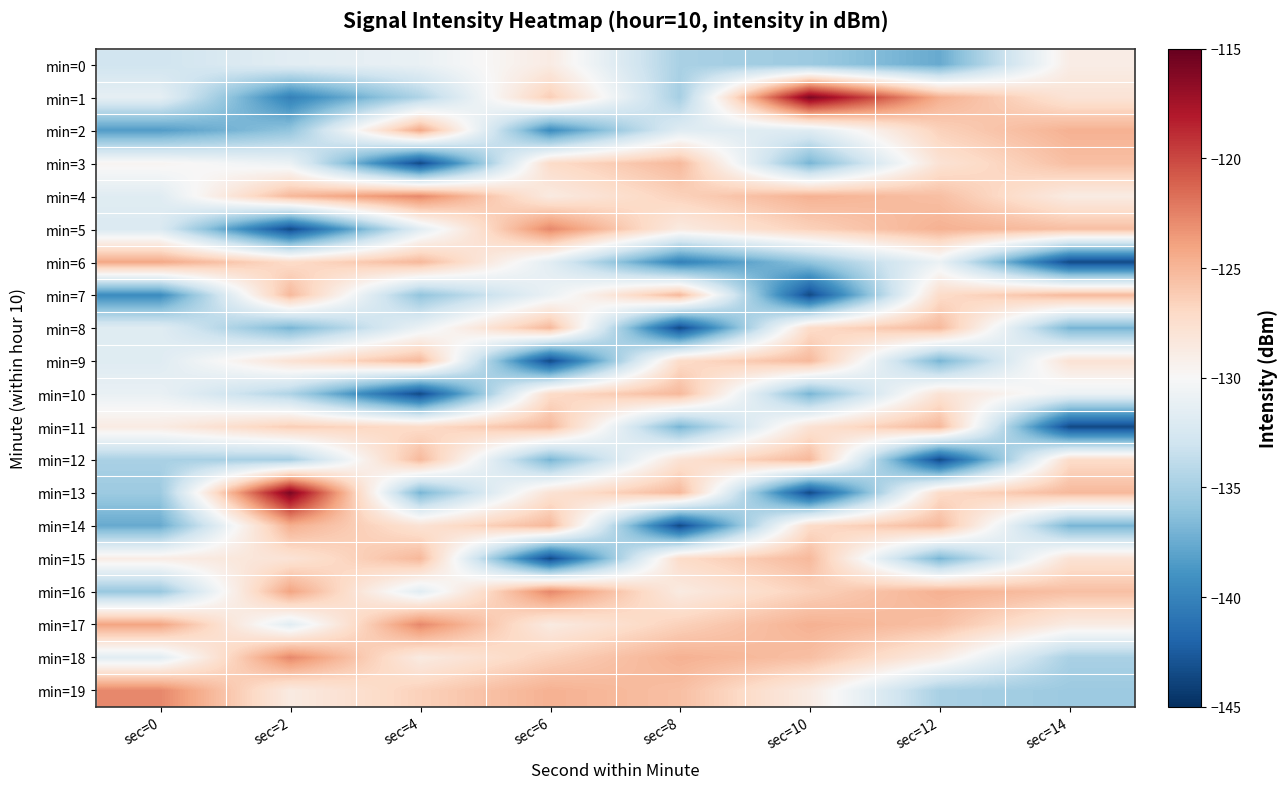

What is the total value across all series at sec=0?

-2634.1